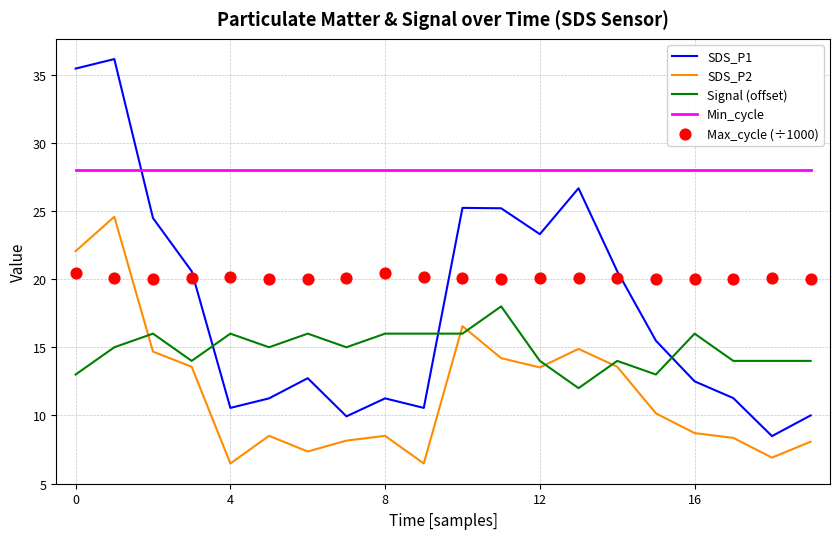

Which series reaches the minimum Y coordinate?

SDS_P2